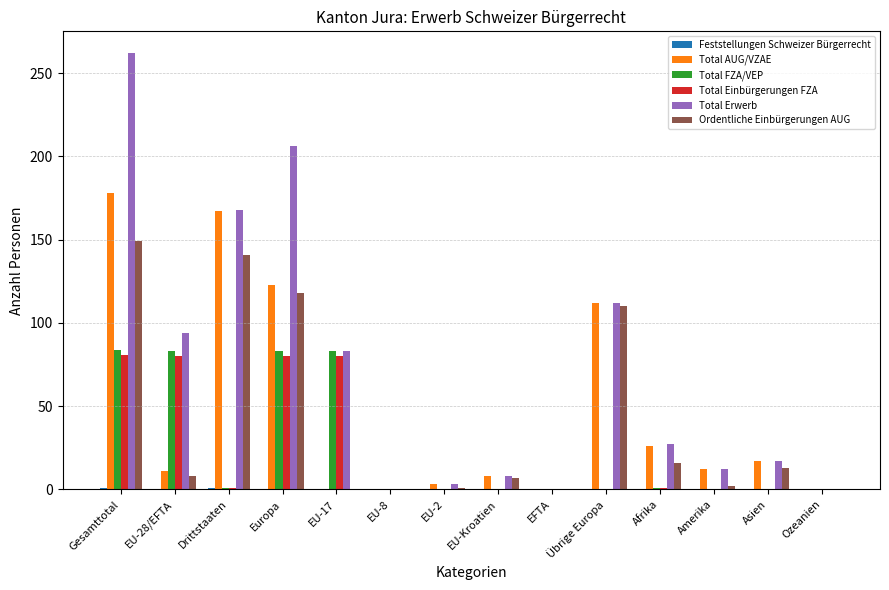

Which series has the largest total across all categories?

Total Erwerb